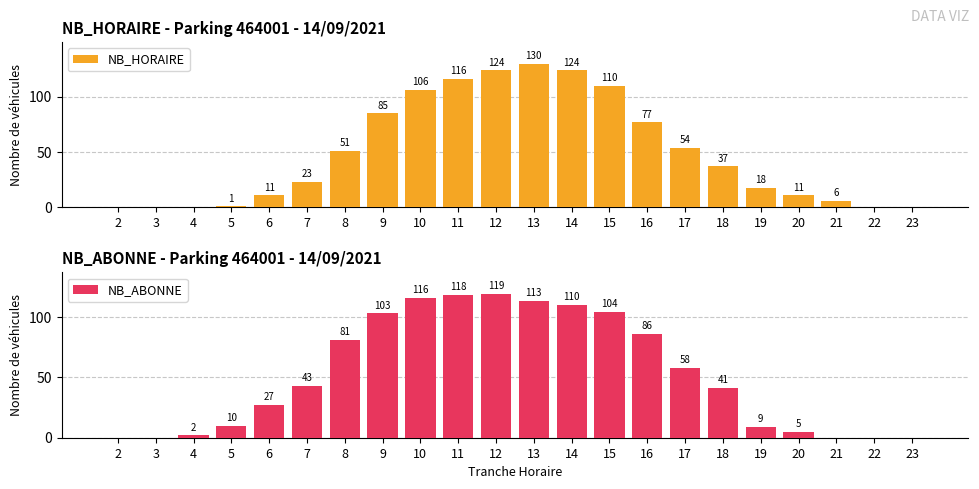

Read the NB_ABONNE value at 13.

113